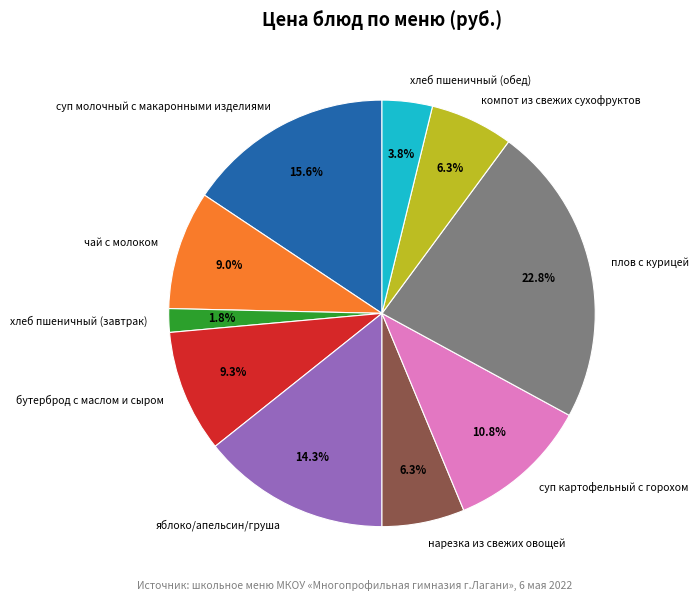

To the nearest percent, what percentage of the pie is компот из свежих сухофруктов?

6%